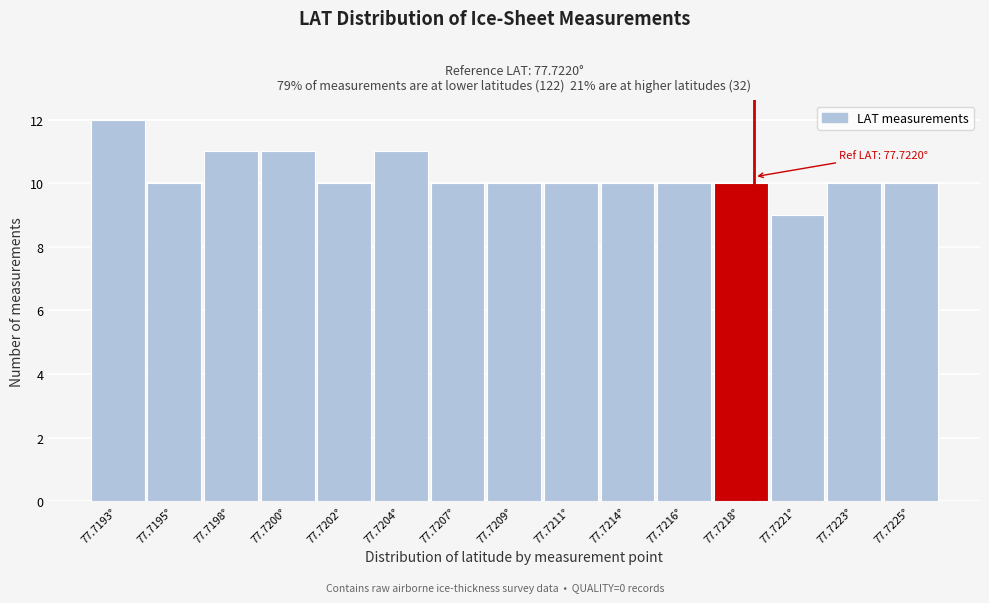

Reading left to right, extract all data points from this chart.

77.7193°=12	77.7195°=10	77.7198°=11	77.7200°=11	77.7202°=10	77.7204°=11	77.7207°=10	77.7209°=10	77.7211°=10	77.7214°=10	77.7216°=10	77.7218°=10	77.7221°=9	77.7223°=10	77.7225°=10